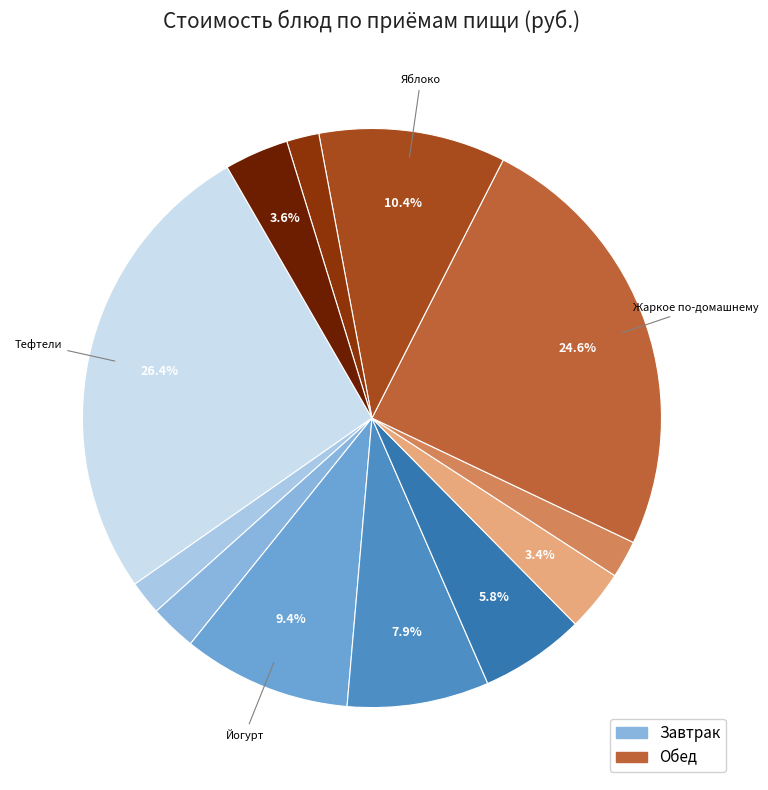

How many segments does this pie chart have?

12